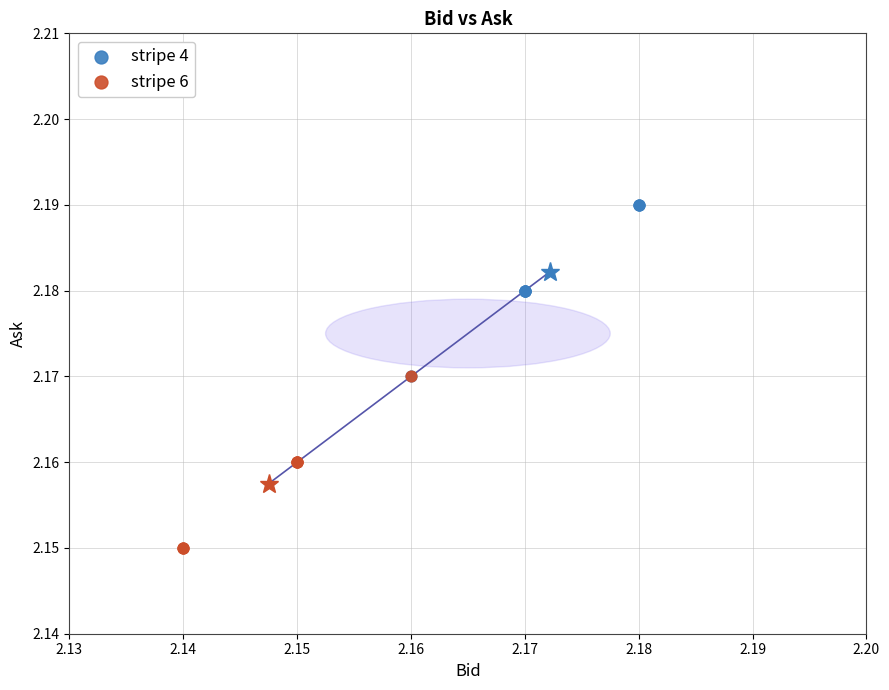

Which series contains the lowest Y value?

stripe 6